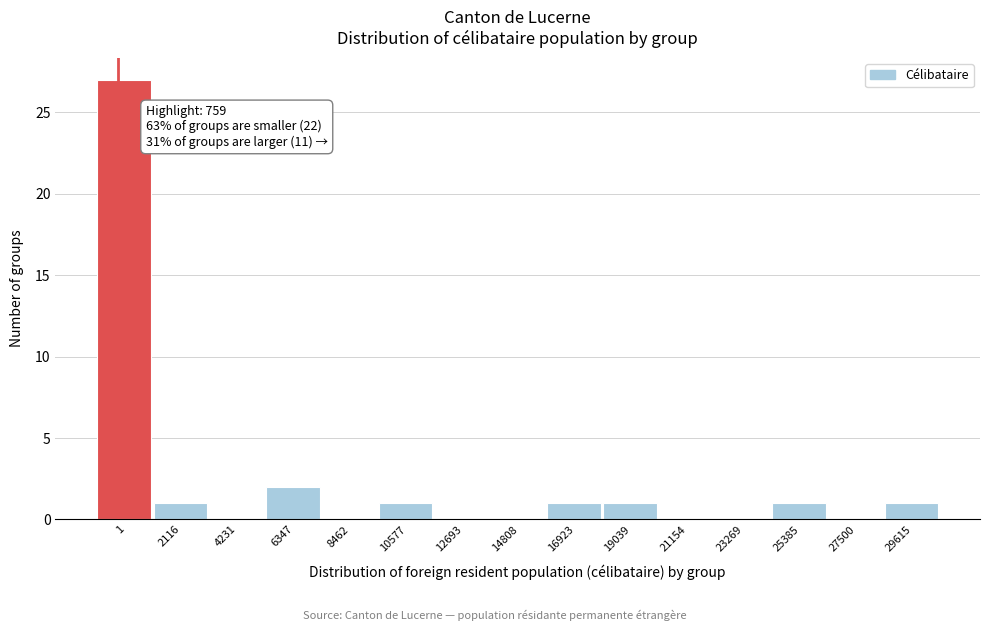

Reading left to right, extract all data points from this chart.

1=27	2116=1	4231=0	6347=2	8462=0	10577=1	12693=0	14808=0	16923=1	19039=1	21154=0	23269=0	25385=1	27500=0	29615=1